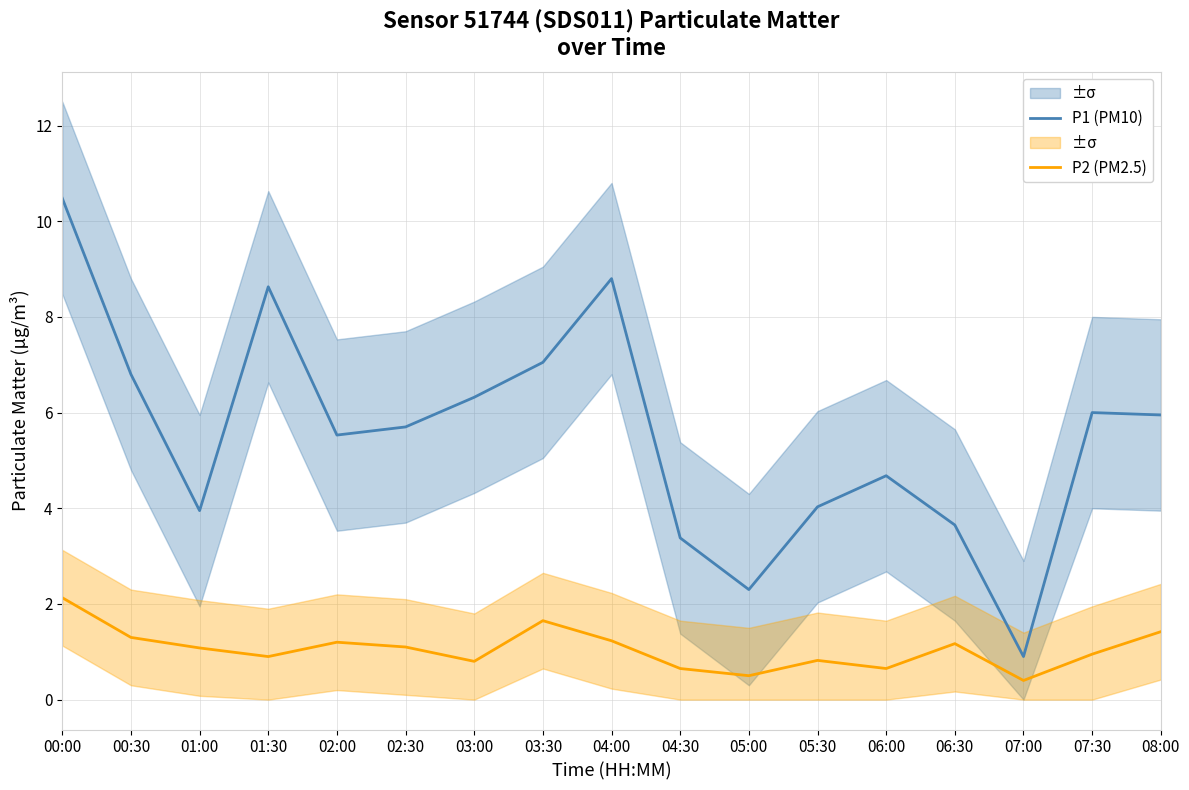

True or false: P1 (PM10) and P2 (PM2.5) intersect in this chart.

False